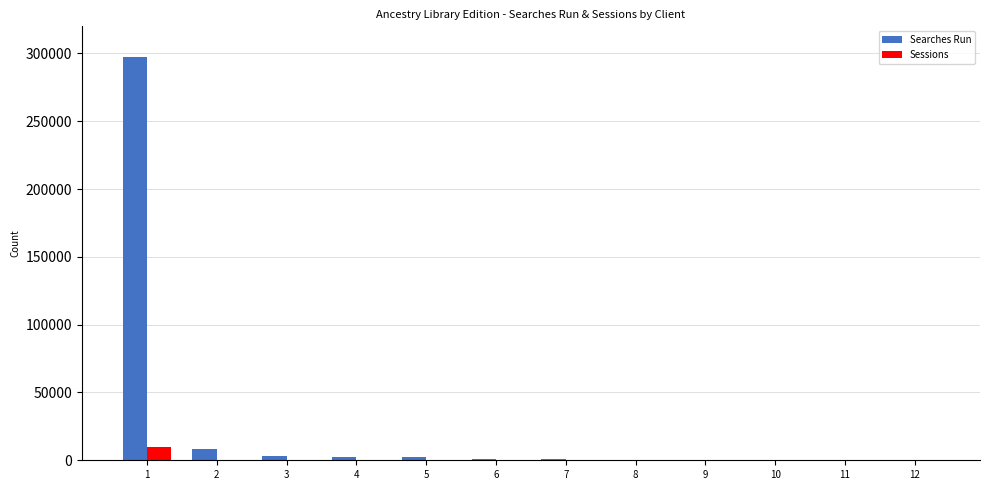

What is the maximum value shown in the chart?

297585